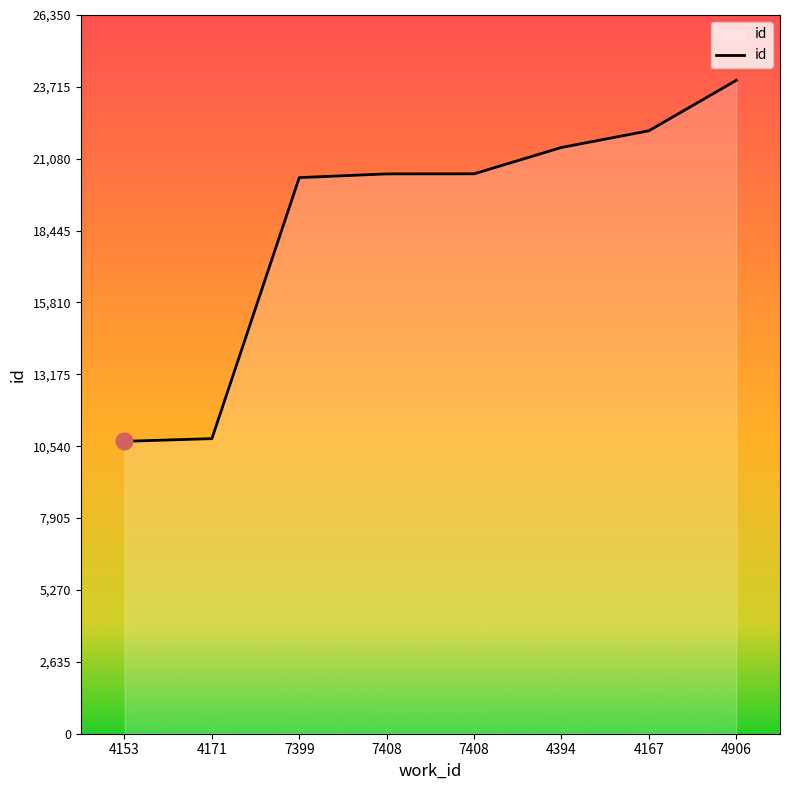

What is the maximum value shown in the chart?

23955